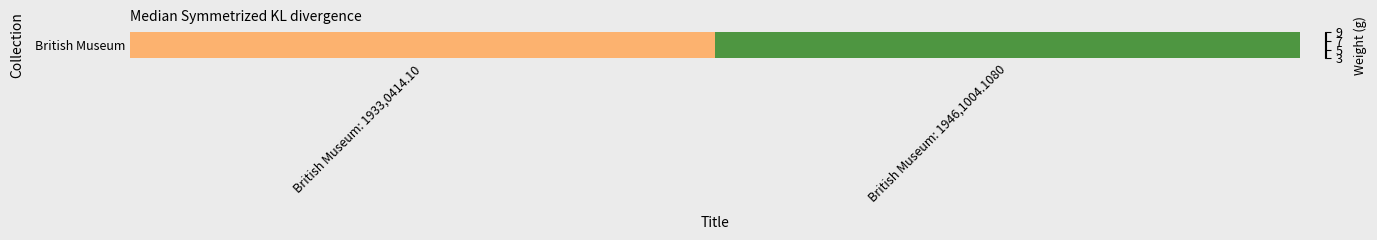

Approximately how many times larger is the value at British Museum: 1946,1004.1080 compared to British Museum: 1933,0414.10?

0.5